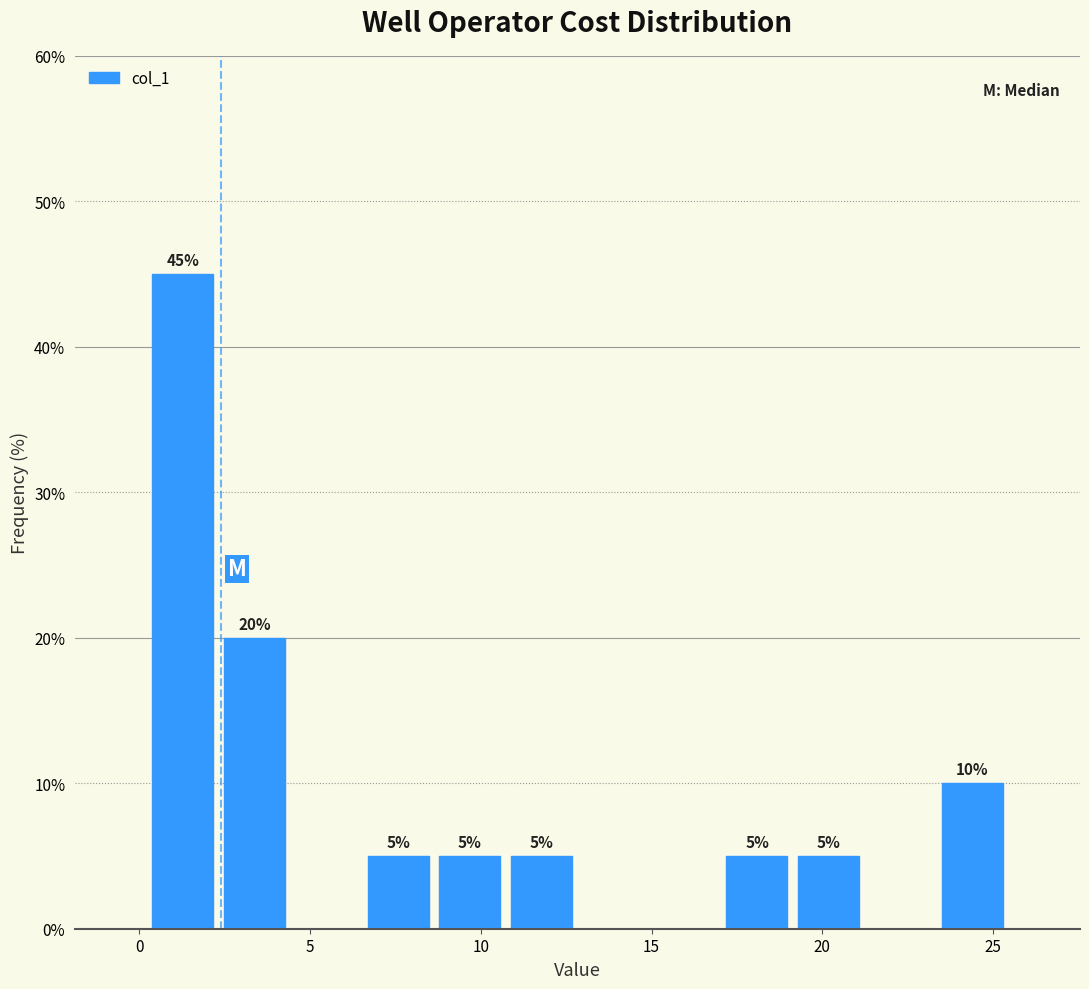

Over which range of the x-axis is the bar tallest?

0.0 to 2.5